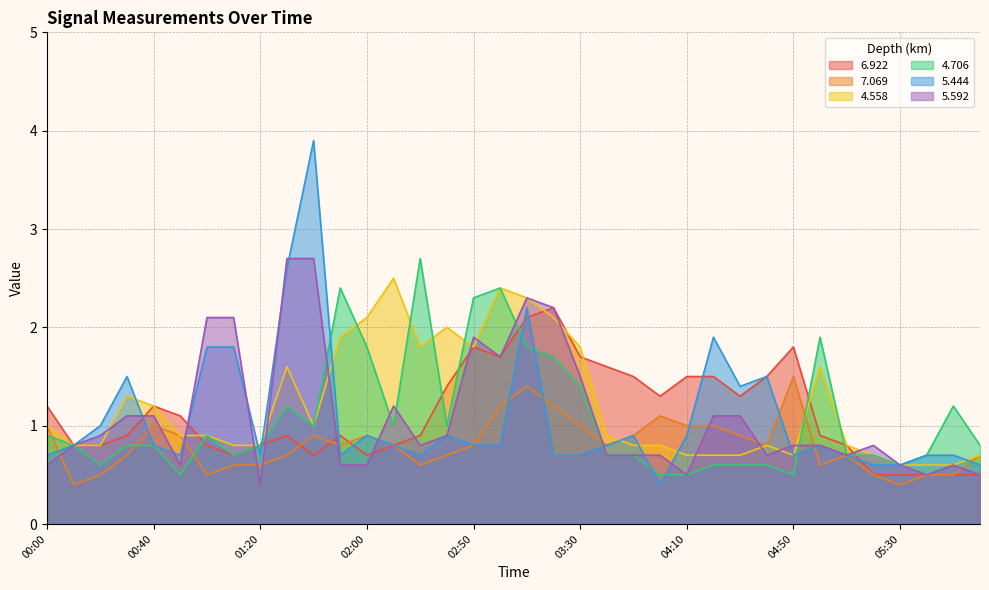

What are all the series names shown in the legend?

6.922, 7.069, 4.558, 4.706, 5.444, 5.592